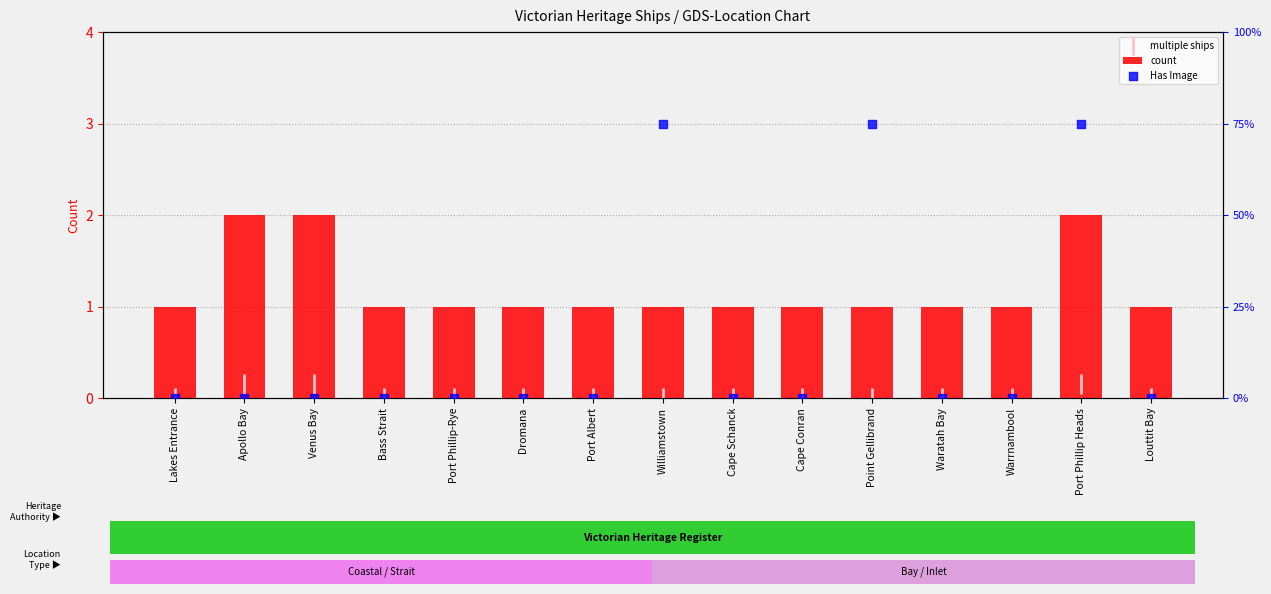

Is the value of Has Image at Dromana greater than the value of multiple ships at Cape Conran?

No